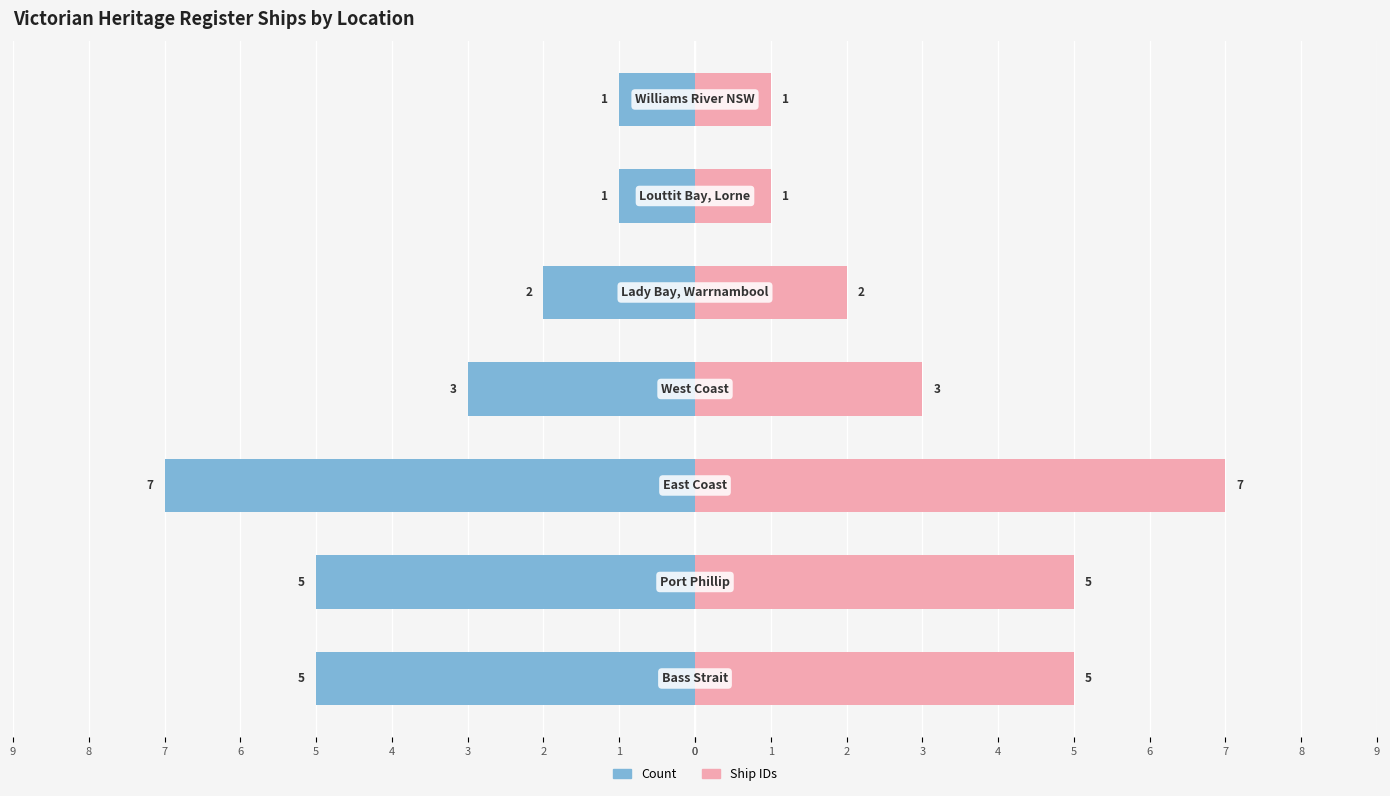

What is the greatest value displayed?

7